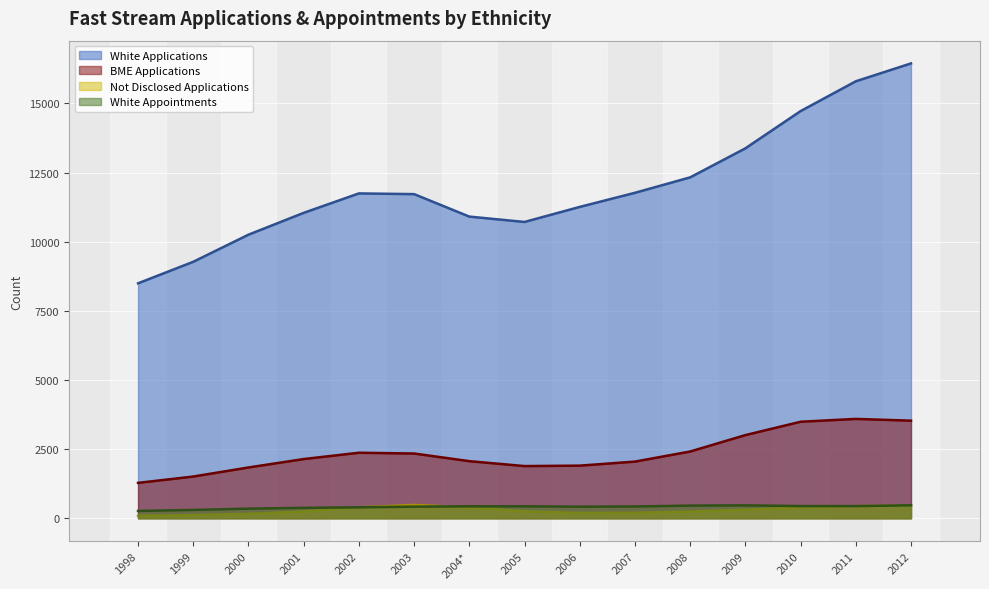

How many data points in BME Applications are less than 2154?

7